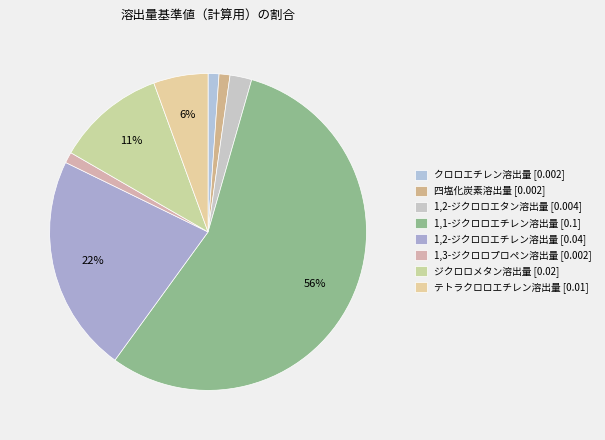

How many segments does this pie chart have?

8